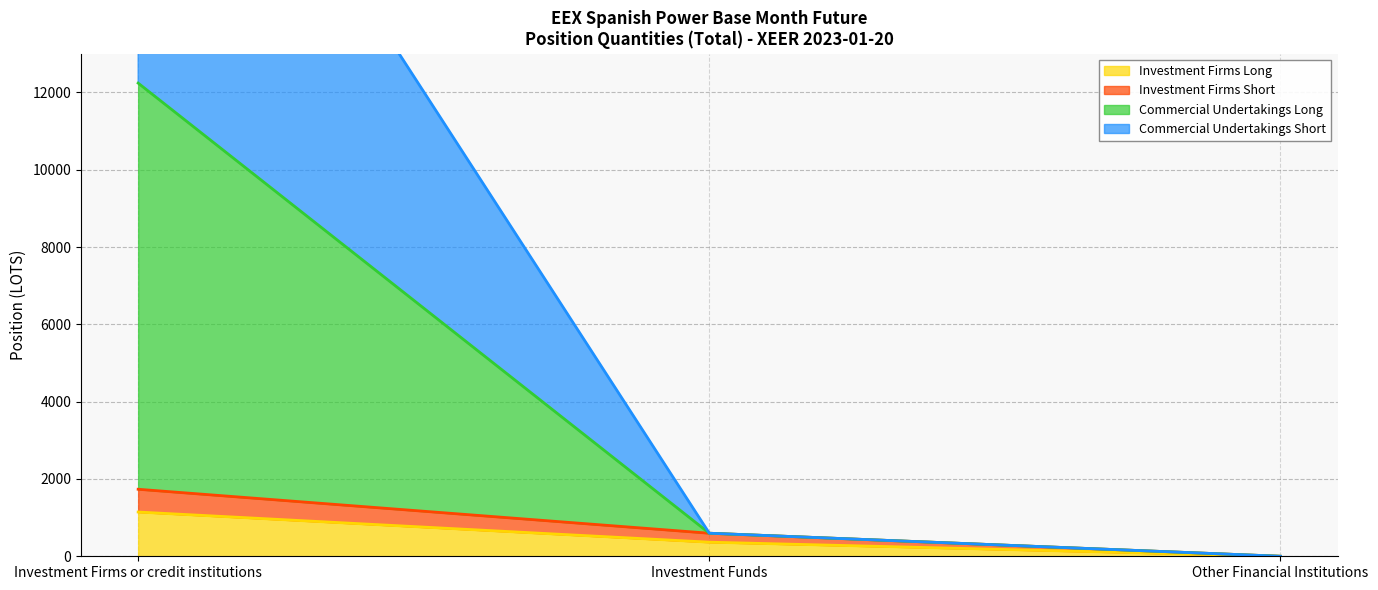

What is the total value across all series at Investment Firms or credit institutions?

38557.2